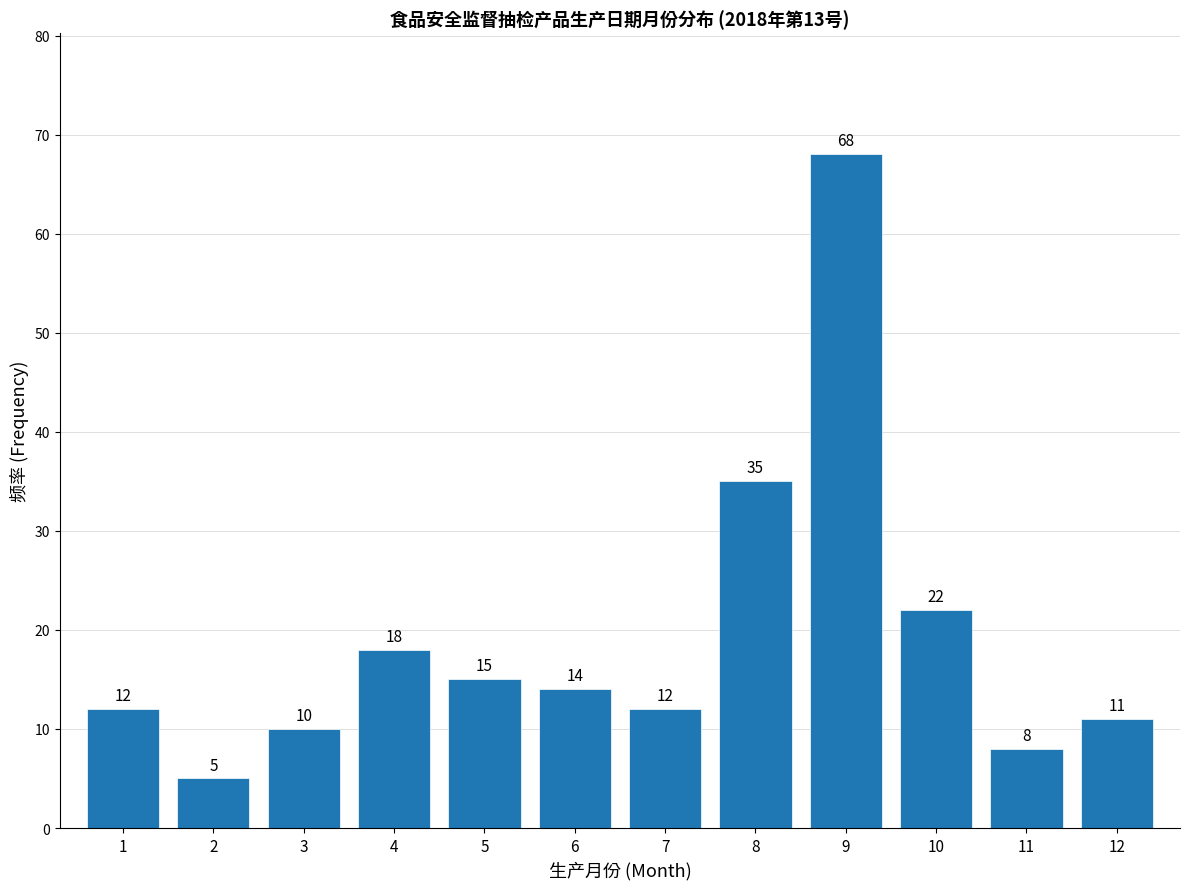

Reading left to right, transcribe all the data shown in this chart.

12	5	10	18	15	14	12	35	68	22	8	11